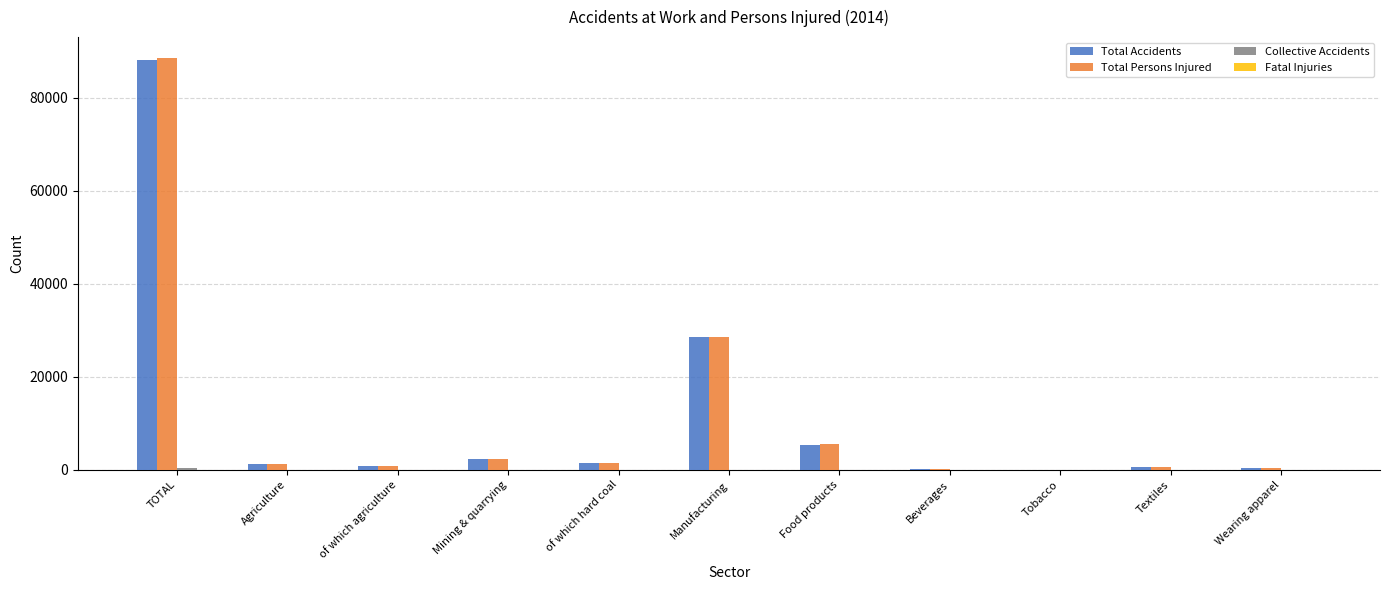

Read the Total Persons Injured value at Wearing apparel.

296